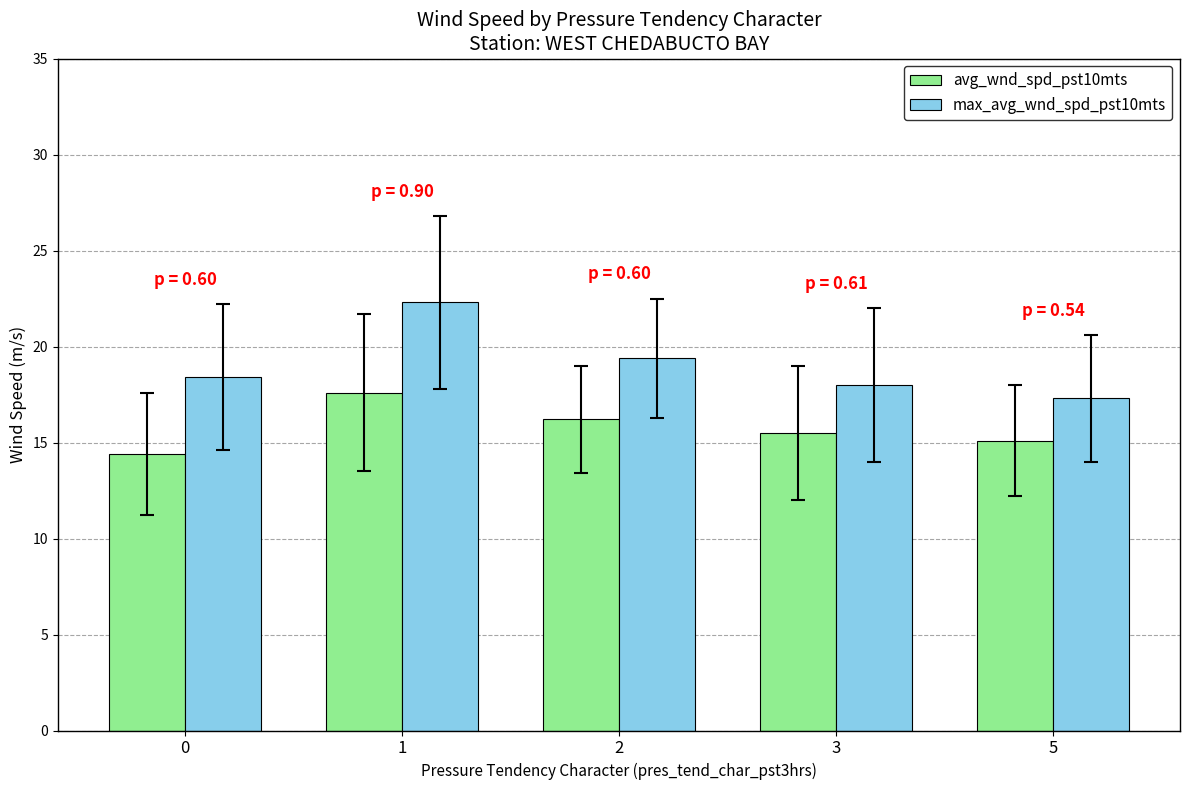

What are all the series names shown in the legend?

avg_wnd_spd_pst10mts, max_avg_wnd_spd_pst10mts